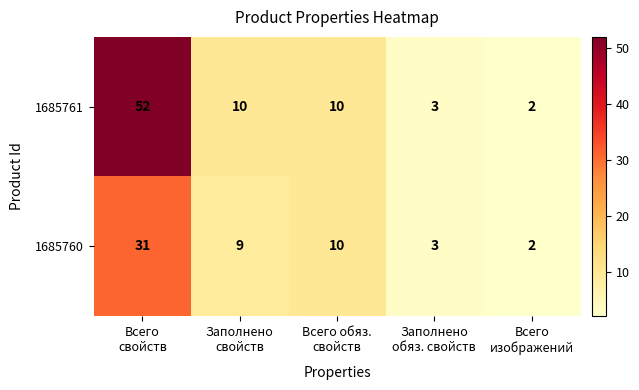

What is the difference between the maximum and minimum values in the 1685761 series?

50